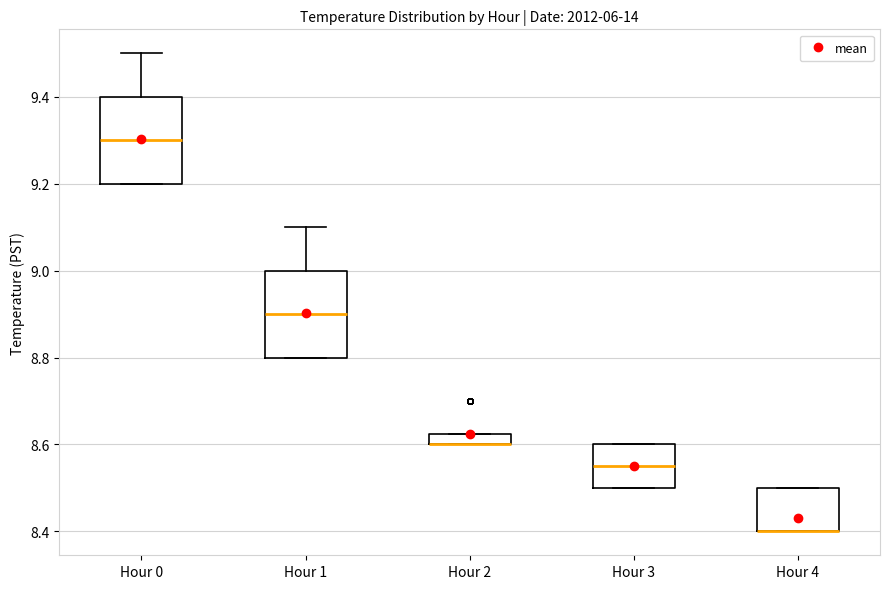

Where does the median line of the box for Hour 1 sit on the y-axis? The values are not printed on the chart, so give them approximately, as read against the axis.

8.90